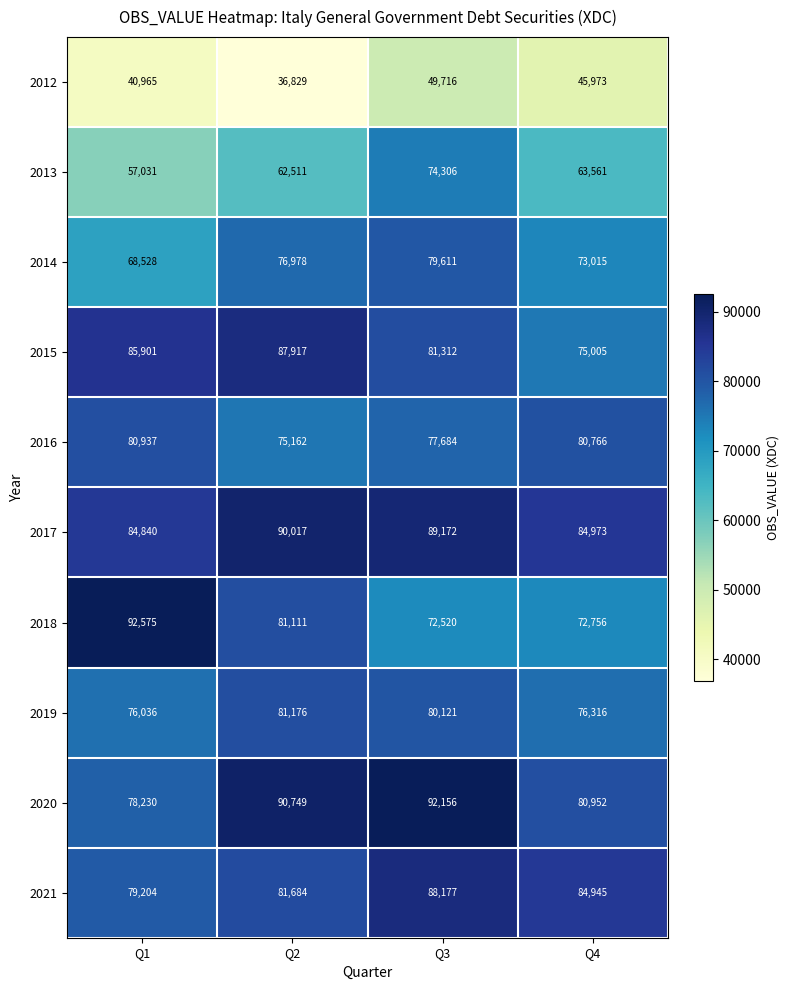

What is the difference between the maximum and second lowest values in the 2014 series?

6596